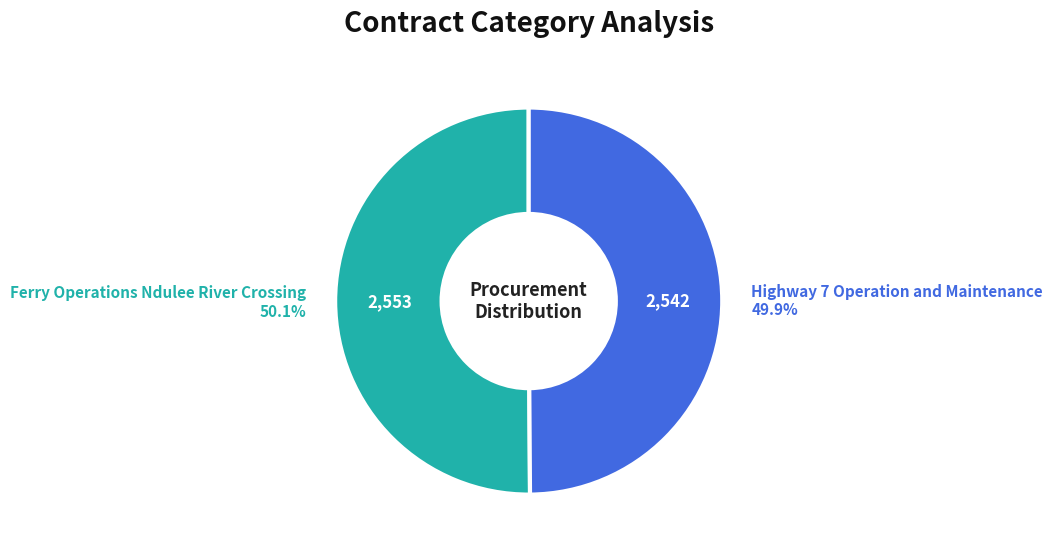

What is the ratio of the value at Ferry Operations Ndulee River Crossing to the value at Highway 7 Operation and Maintenance?

1.0